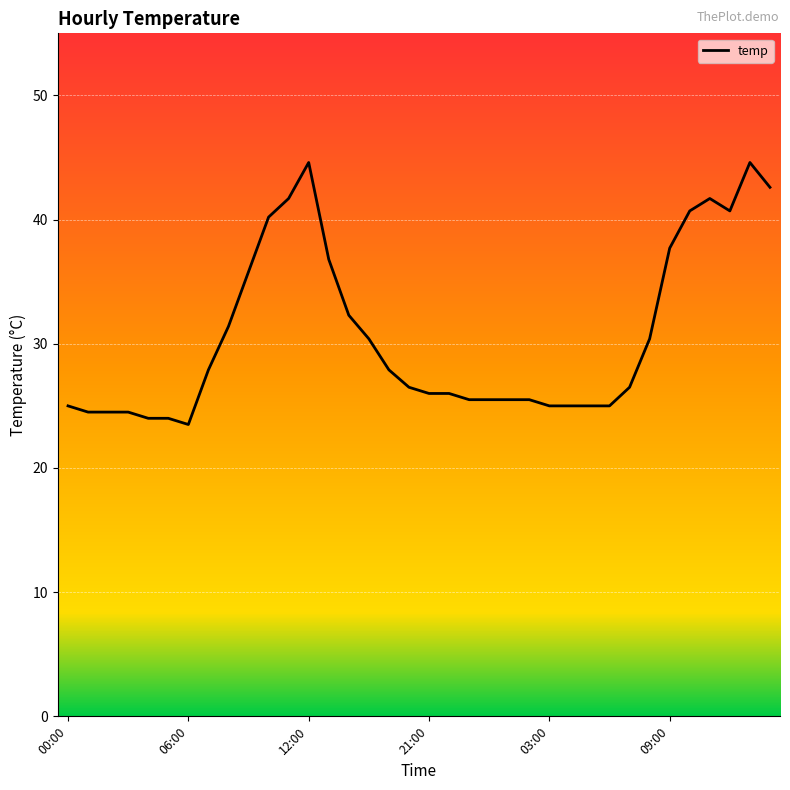

What is the minimum value shown in the chart?

23.5